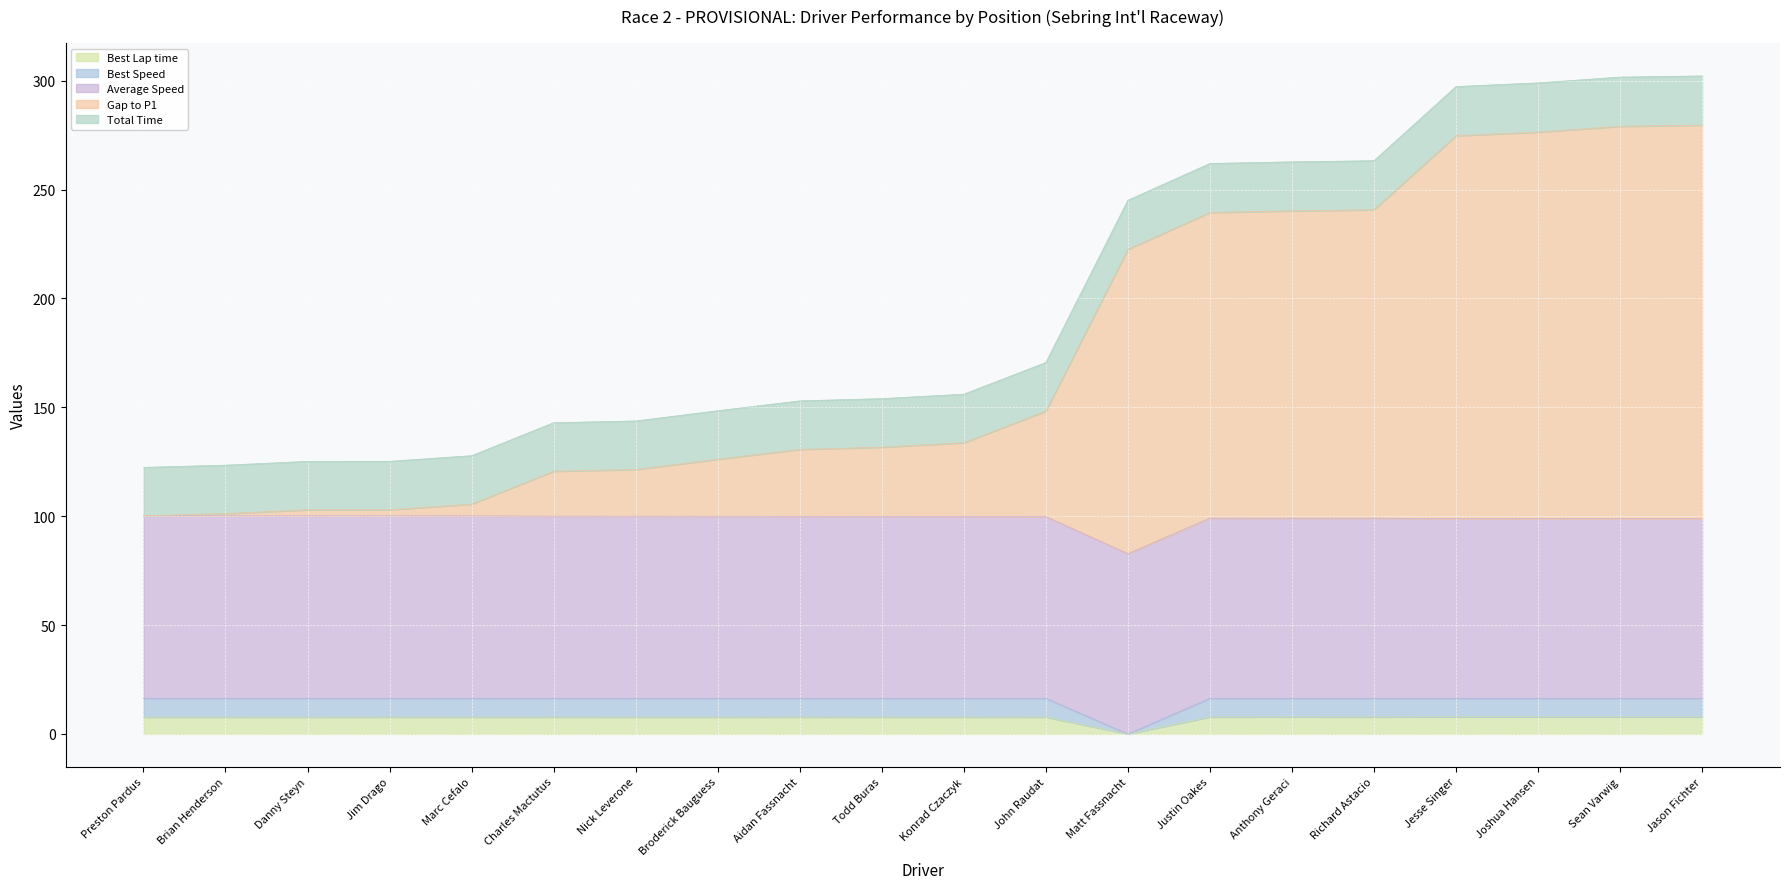

Which has a higher value, Broderick Bauguess or Justin Oakes?

Justin Oakes